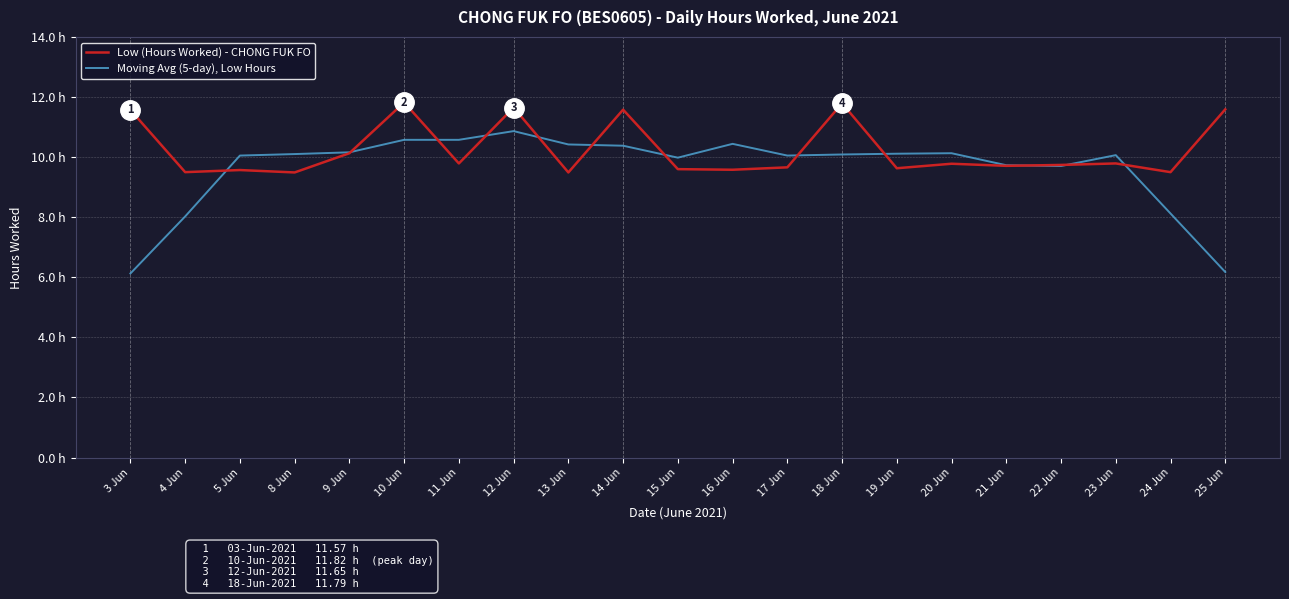

Between 3 Jun and 16 Jun, which is larger?

3 Jun